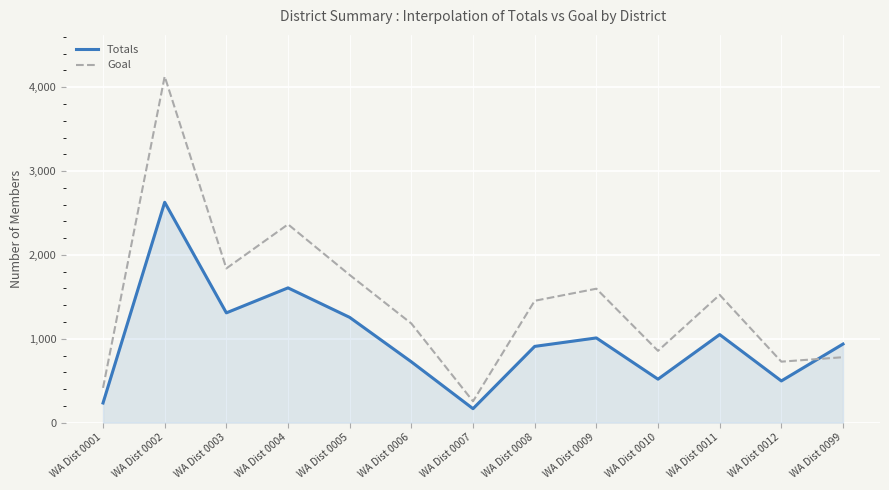

At WA Dist 0009, list the series in order from smallest to largest.

Totals, Goal